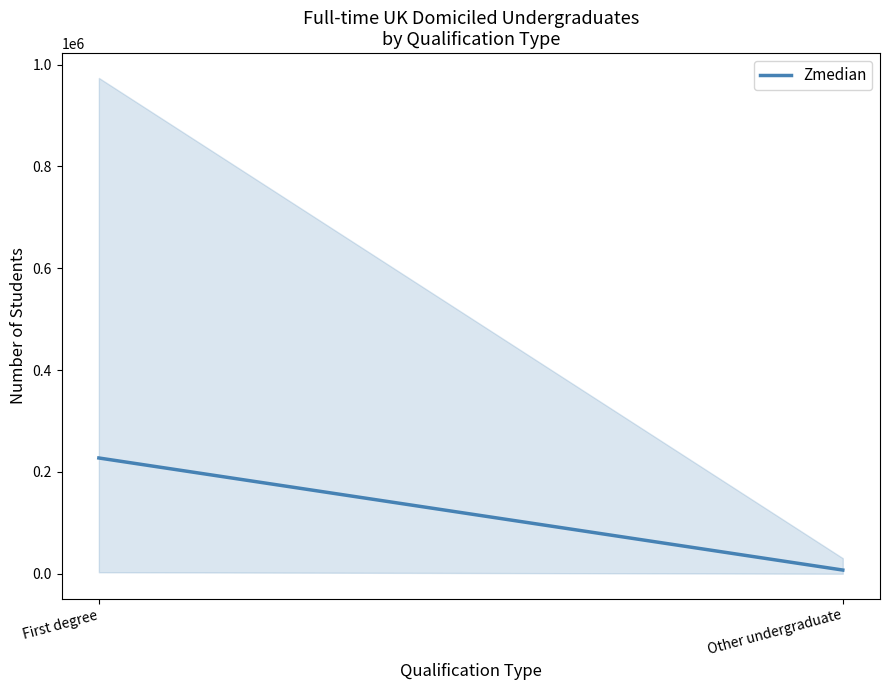

Reading left to right, what are all the values shown in this chart?

First degree=227422.5	Other undergraduate=7309.2